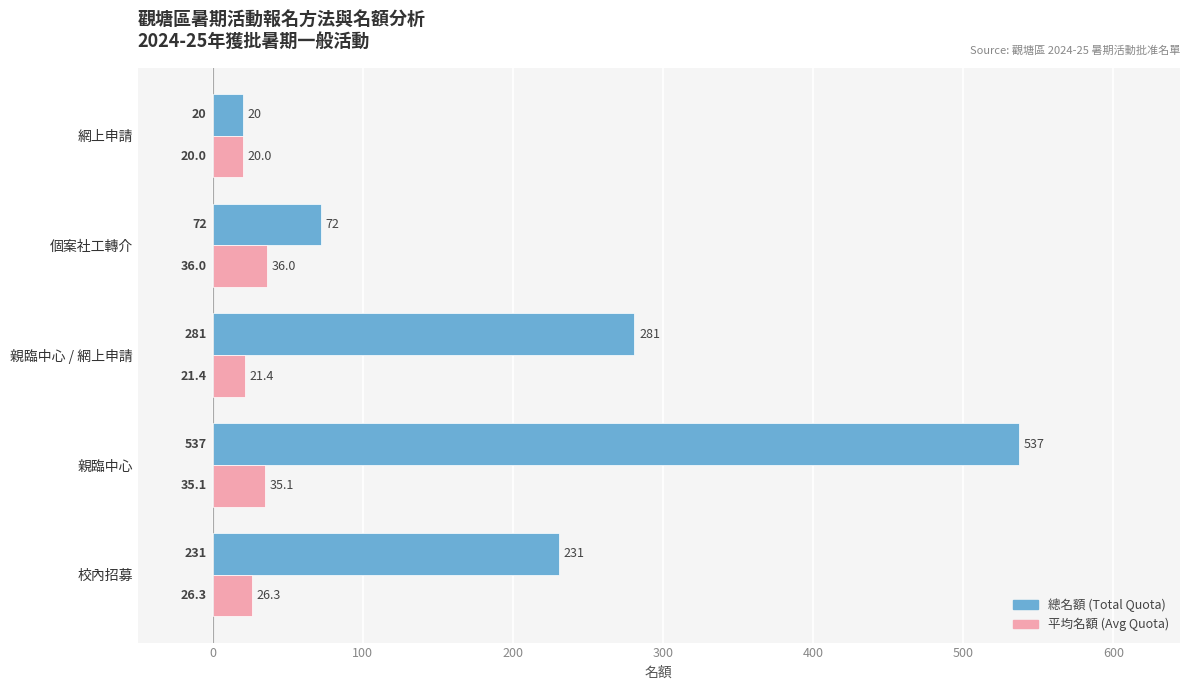

What value does the 總名額 (Total Quota) series have at 個案社工轉介?

72.0